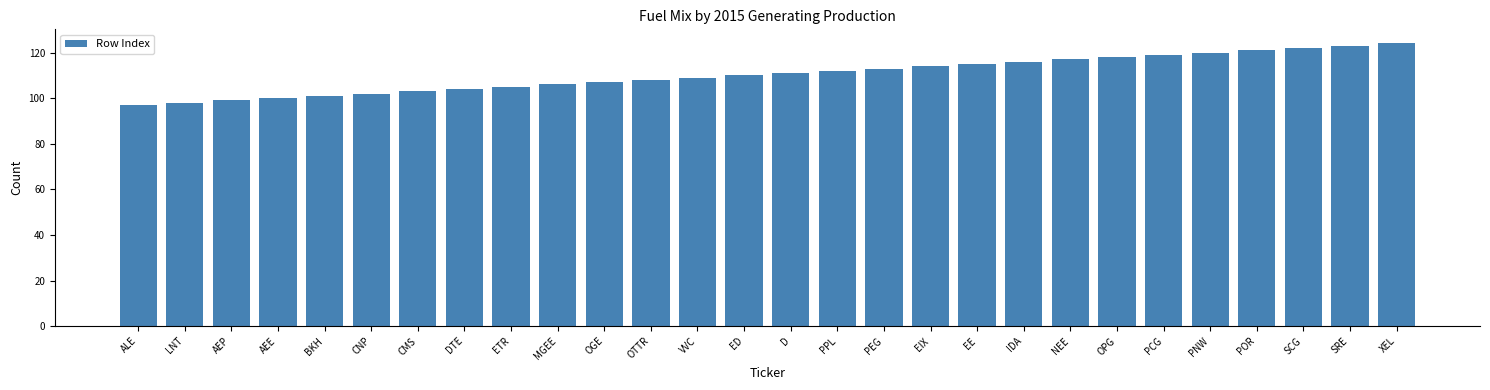

Reading left to right, list all the values displayed in this chart.

ALE=97	LNT=98	AEP=99	AEE=100	BKH=101	CNP=102	CMS=103	DTE=104	ETR=105	MGEE=106	OGE=107	OTTR=108	VVC=109	ED=110	D=111	PPL=112	PEG=113	EIX=114	EE=115	IDA=116	NEE=117	OPG=118	PCG=119	PNW=120	POR=121	SCG=122	SRE=123	XEL=124